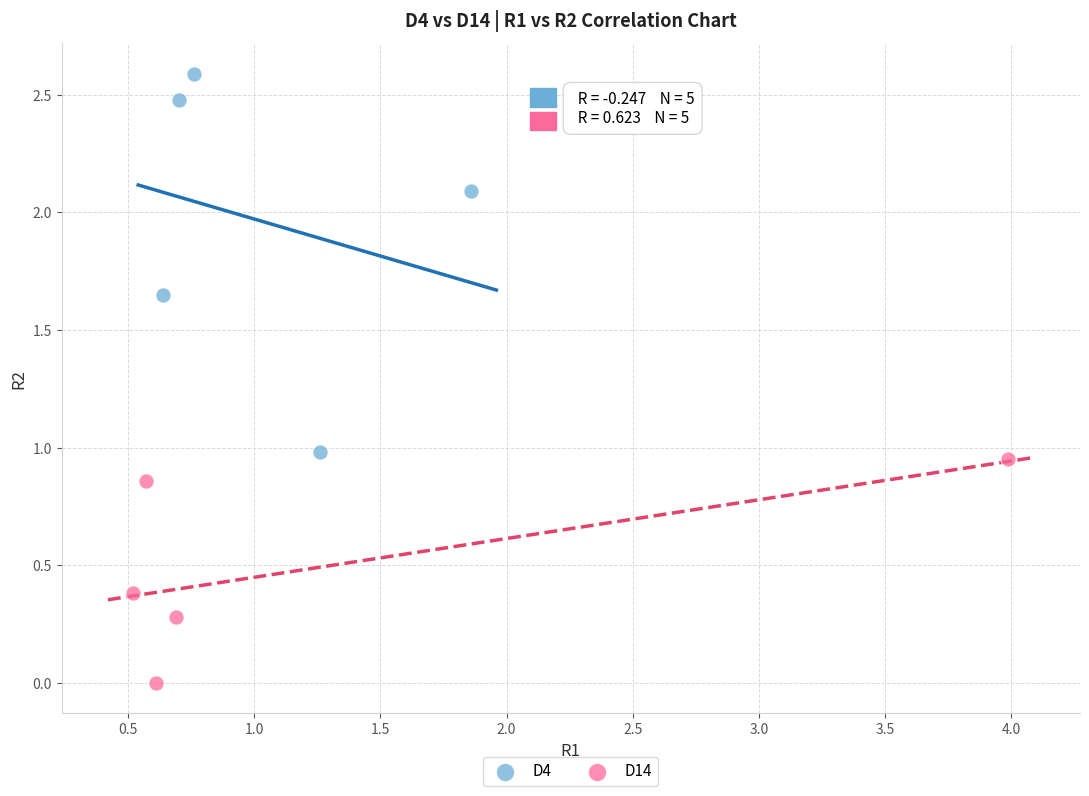

Which series contains the highest Y value?

D4